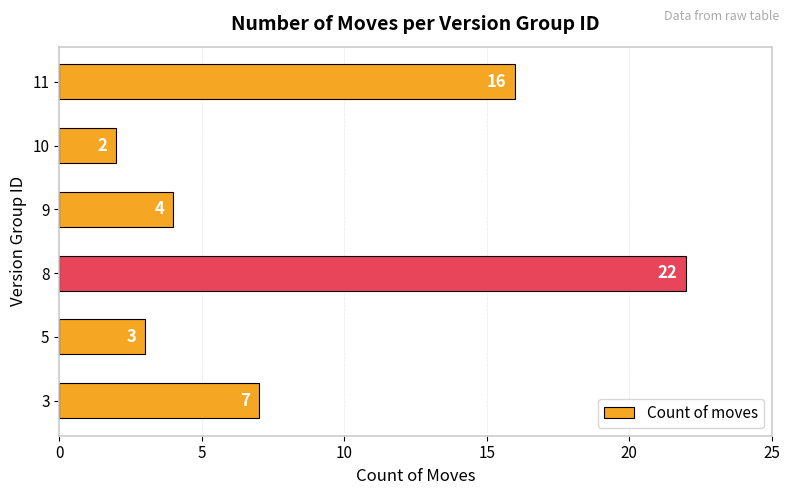

What is the average value?

9